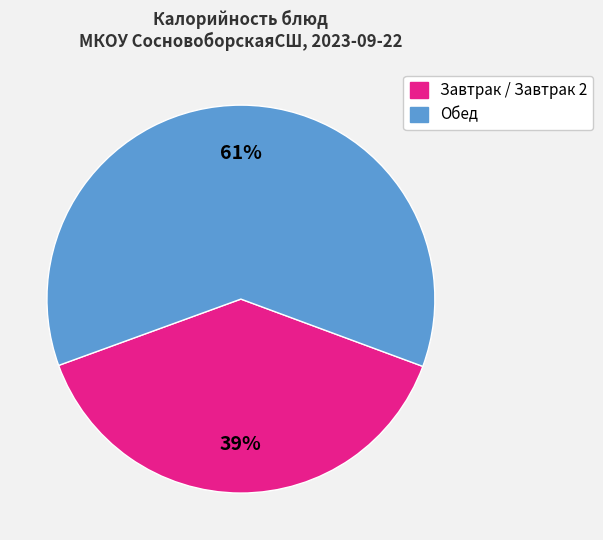

Does any single category account for the majority?

Yes